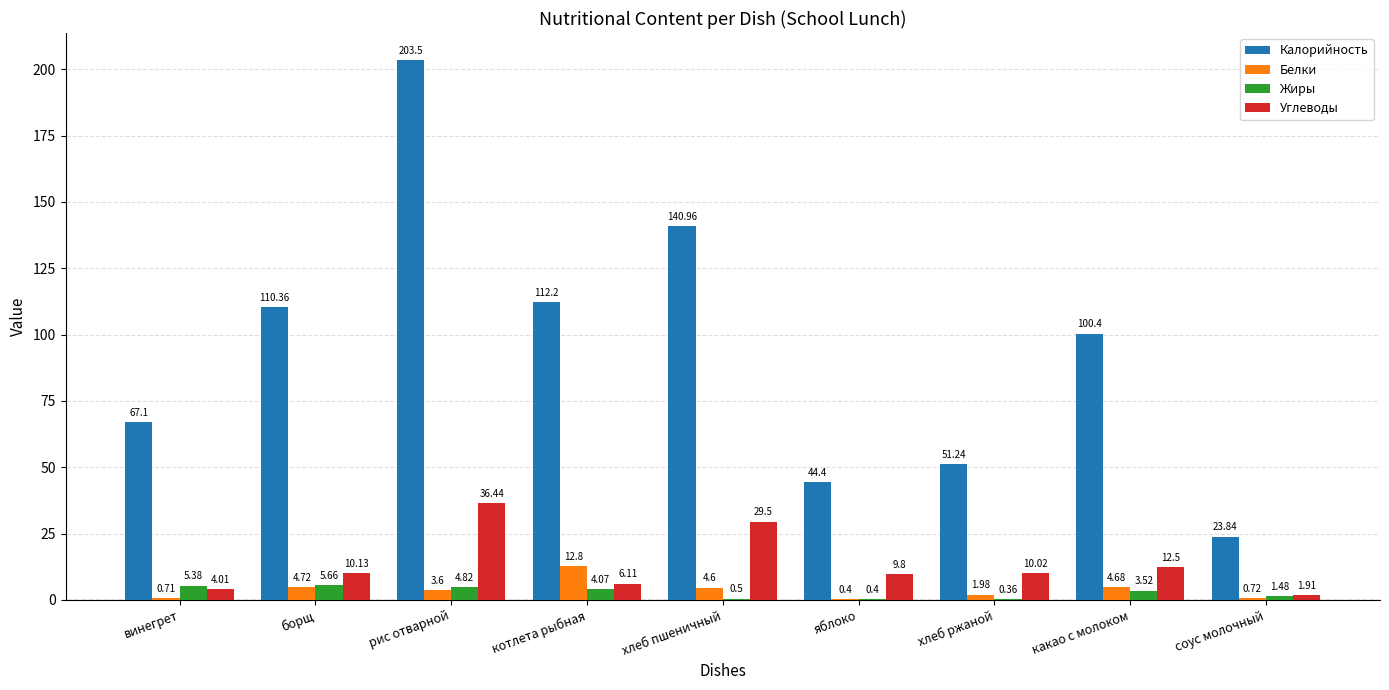

How many groups of bars are there?

9